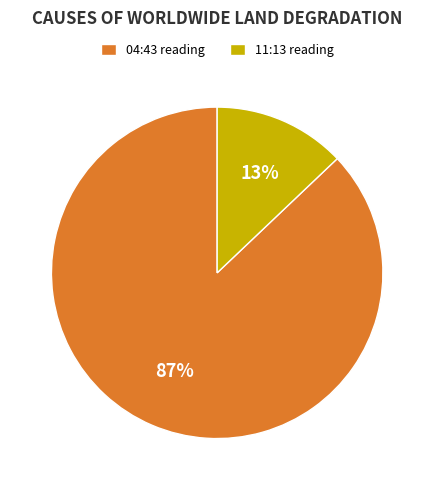

To the nearest percent, what portion does 11:13 reading represent?

13%